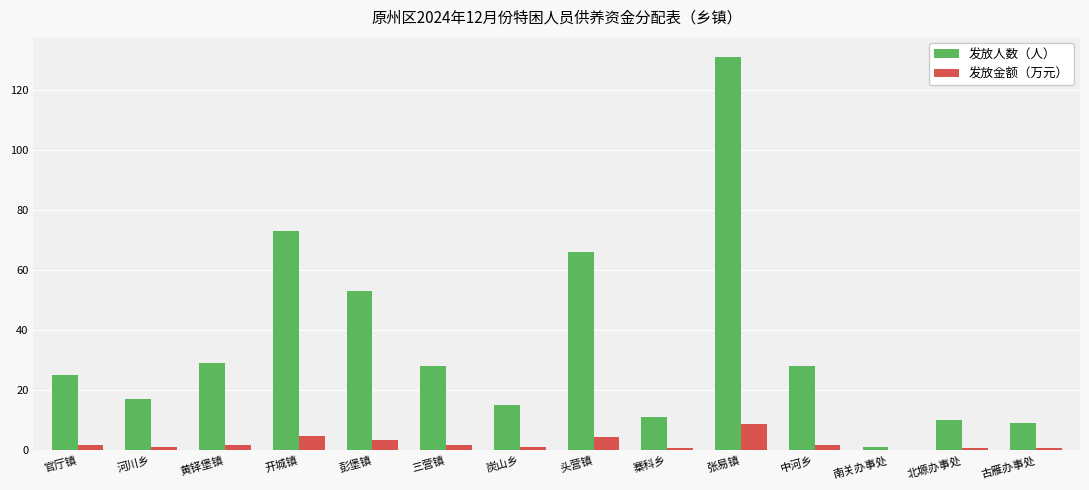

True or false: 发放人数（人） has a value of 73.0 at 开城镇.

True